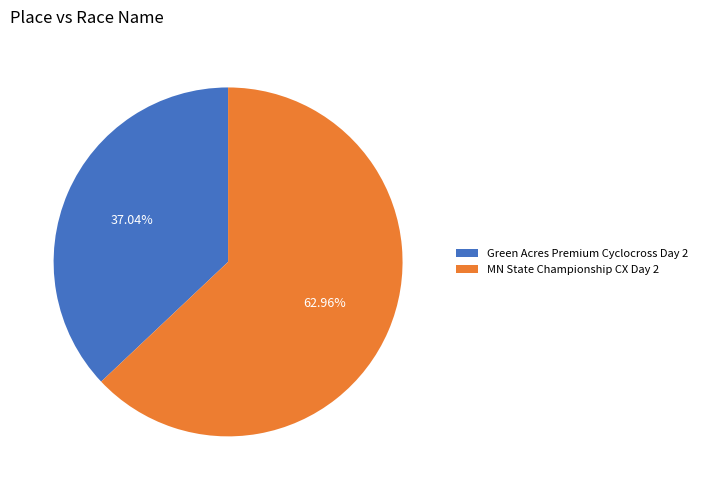

True or false: Green Acres Premium Cyclocross Day 2 accounts for 43% of the total.

False